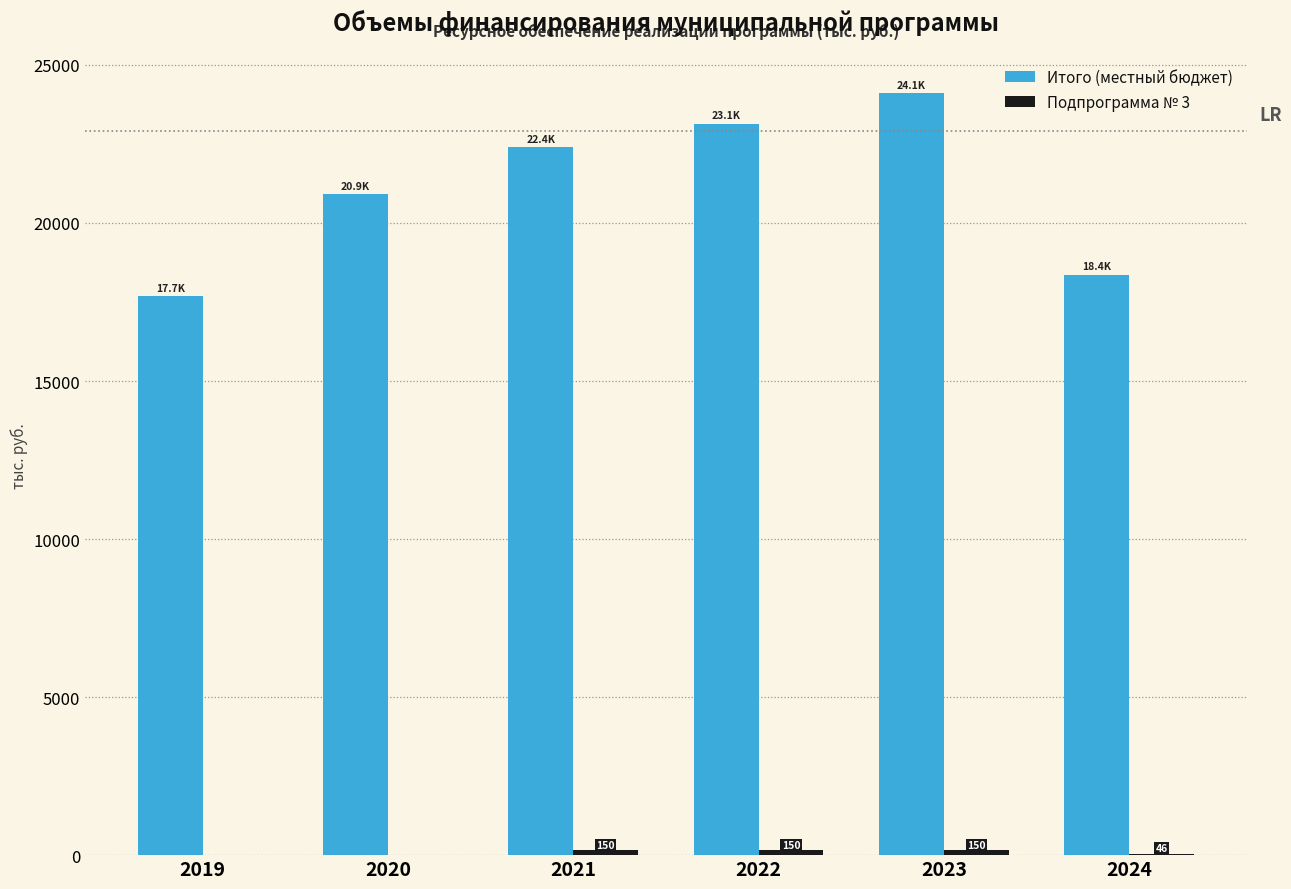

How many groups of bars are there?

6